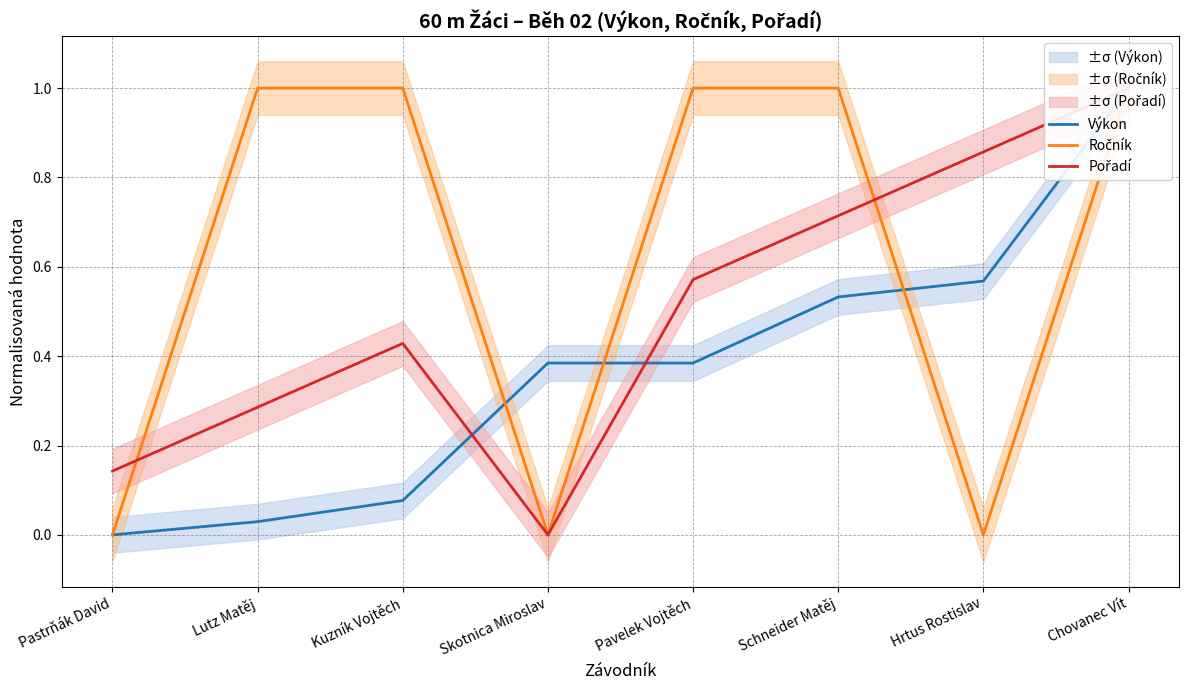

Is this an area chart (filled region under the line)?

No